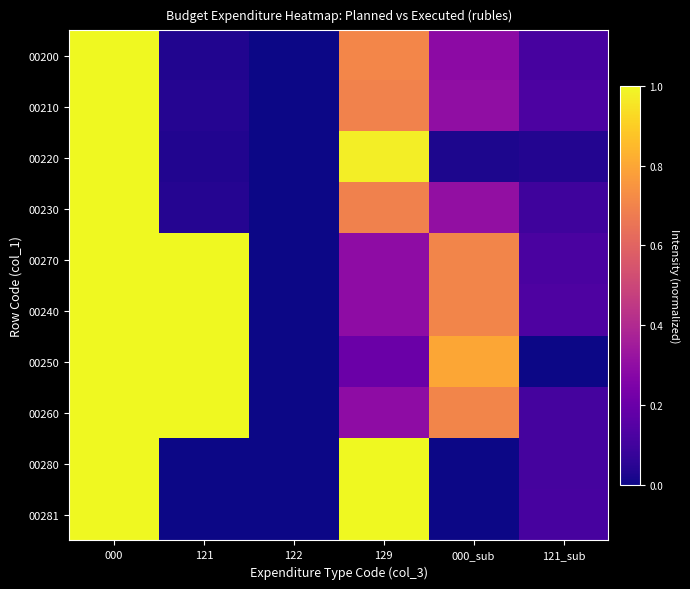

List the series in order of their peak value, highest first.

00200, 00210, 00220, 00230, 00270, 00240, 00250, 00260, 00280, 00281